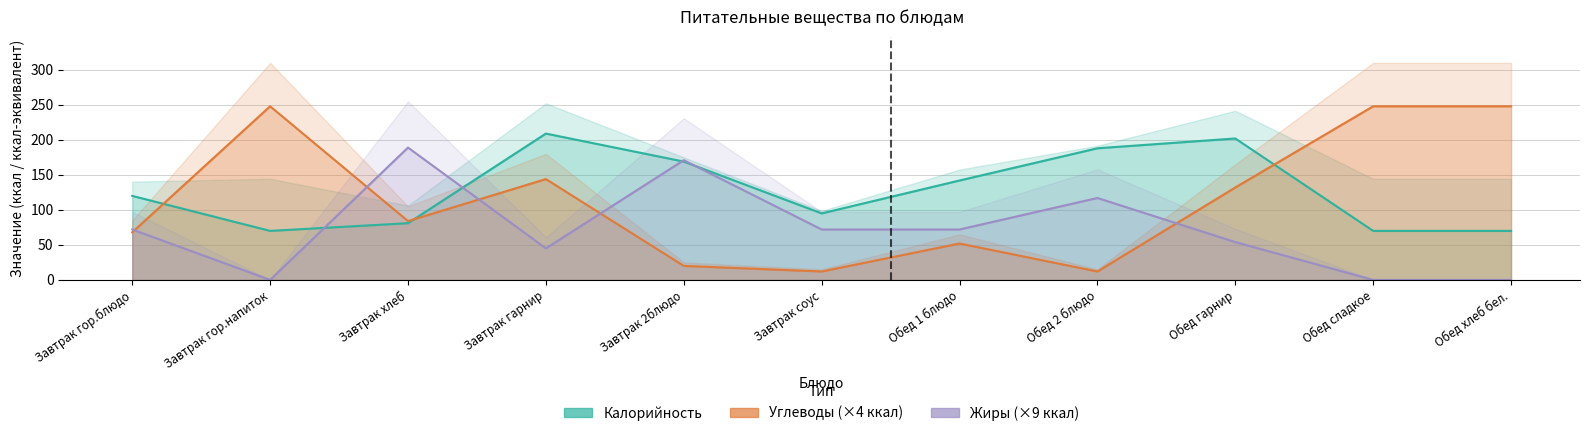

What value does the Углеводы series have at Обед 1 блюдо, to the nearest 50?

50